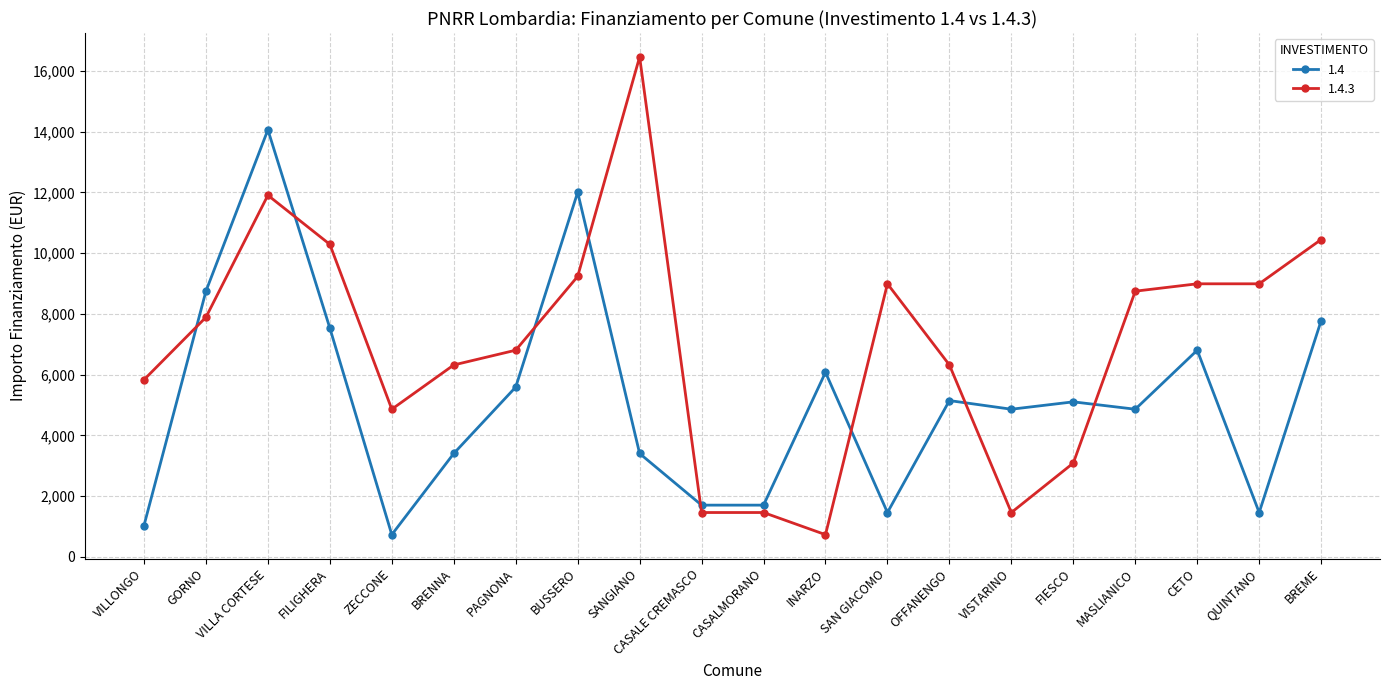

Rank the series by their average value, from highest to lowest.

1.4.3, 1.4